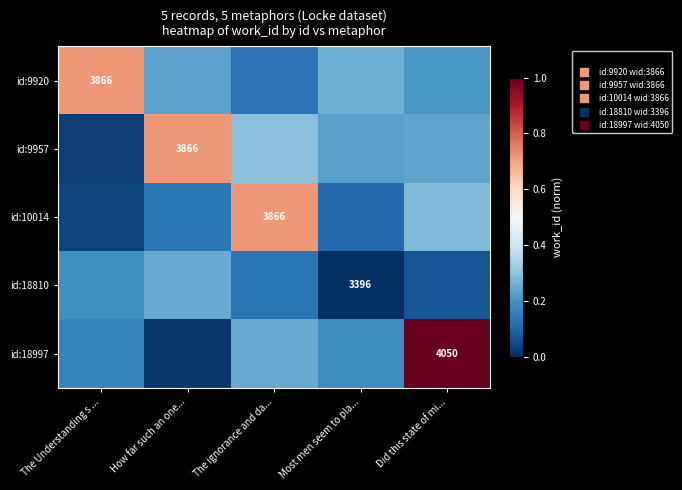

Which series has the largest range (max minus min)?

id:18997